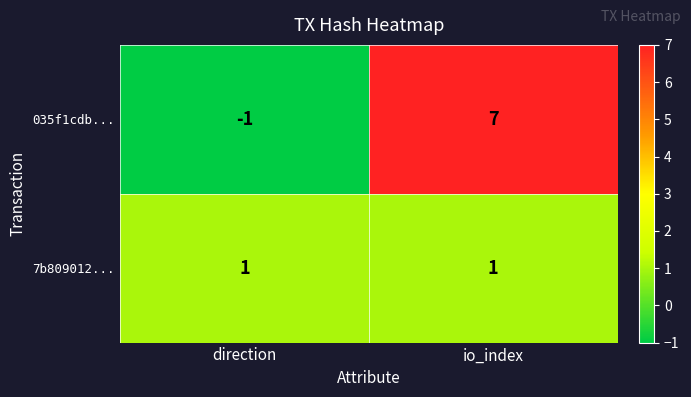

Which series has the largest range (max minus min)?

035f1cdb...